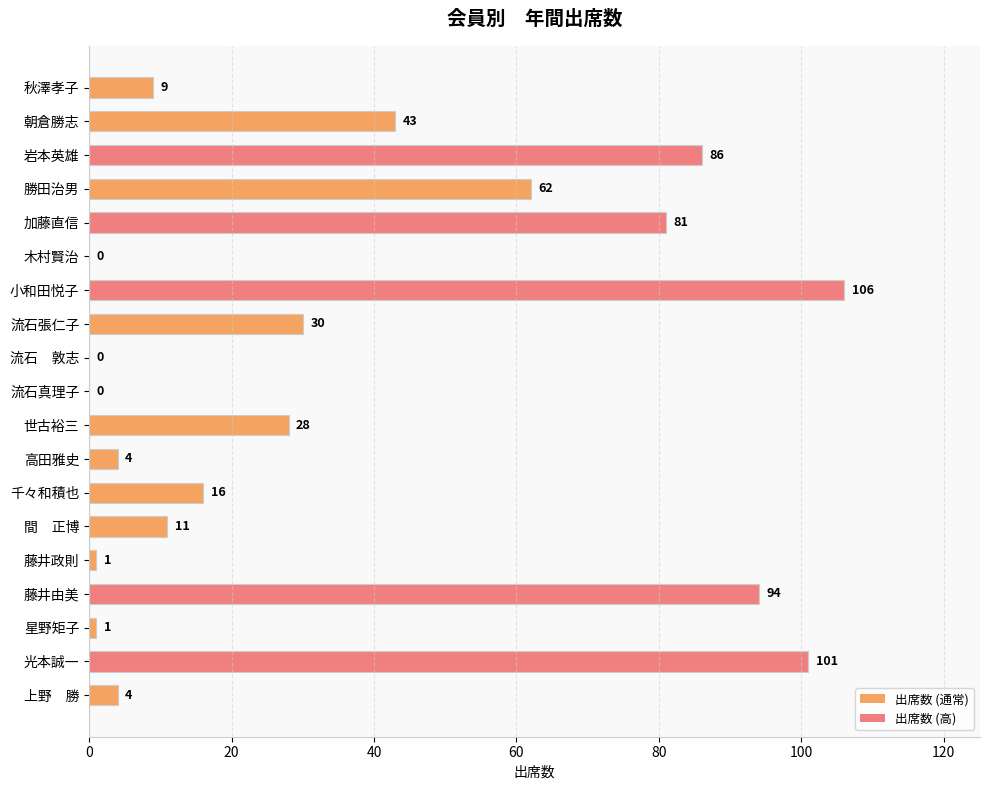

At which label is the value closest to 53?

勝田治男